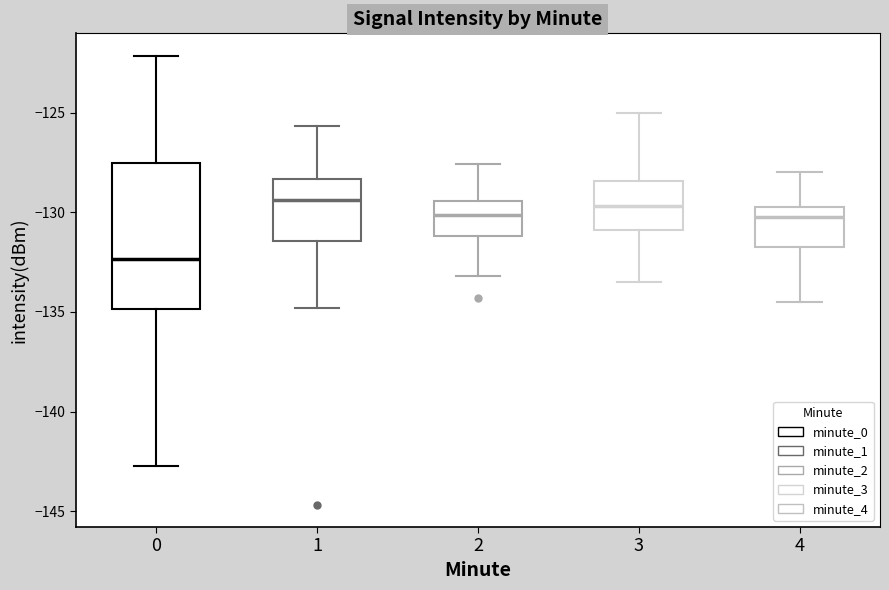

Reading left to right, transcribe this box plot: for each box, give where its median line is, the range the box spans, and where its two whiskers end, as read against the y-axis. The values are not printed on the chart, so give them approximately, as read against the axis.

0: median -132.5, box -135.0 to -127.5, whiskers -142.5 to -122.0
1: median -129.5, box -131.5 to -128.5, whiskers -135.0 to -125.5
2: median -130.0, box -131.0 to -129.5, whiskers -133.0 to -127.5
3: median -129.5, box -131.0 to -128.5, whiskers -133.5 to -125.0
4: median -130.0, box -131.5 to -129.5, whiskers -134.5 to -128.0